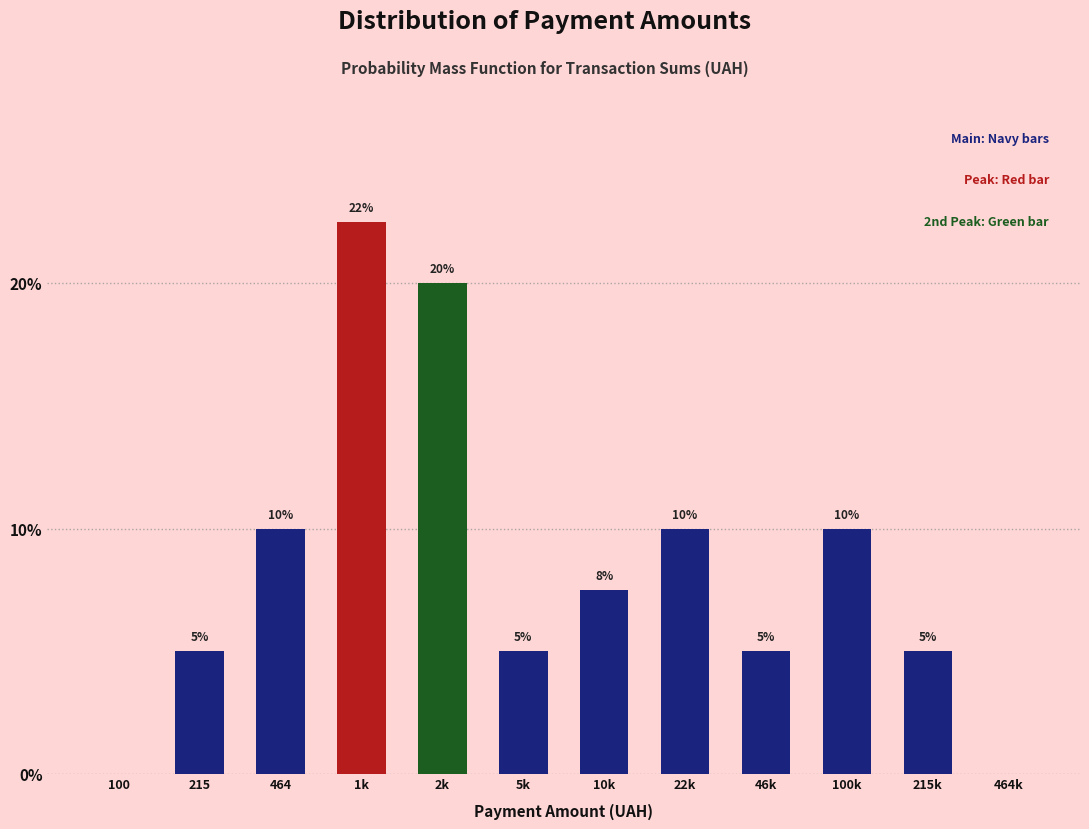

The value at 22k is 4.6. True or false?

False